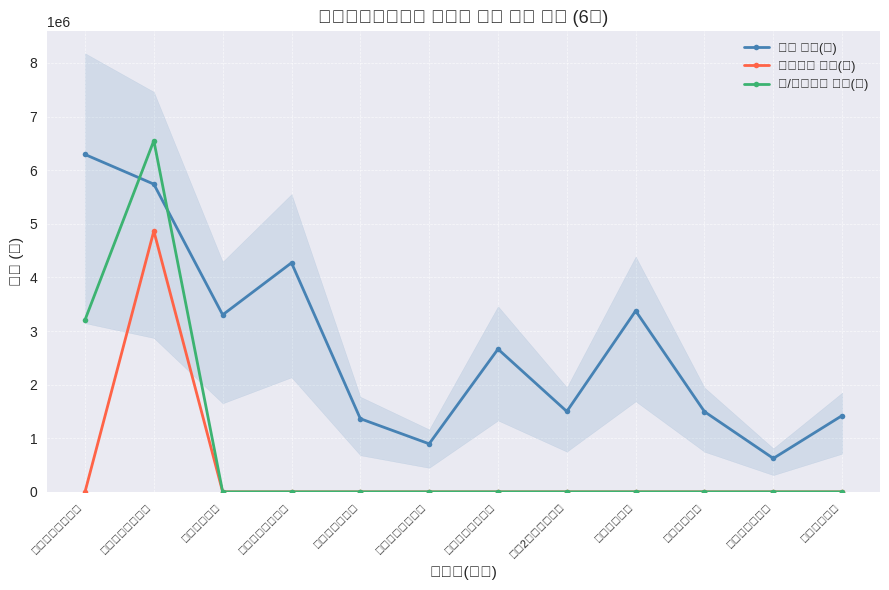

Which has a higher value, 불암산배드민턴장 or 월계문화체육센터?

월계문화체육센터